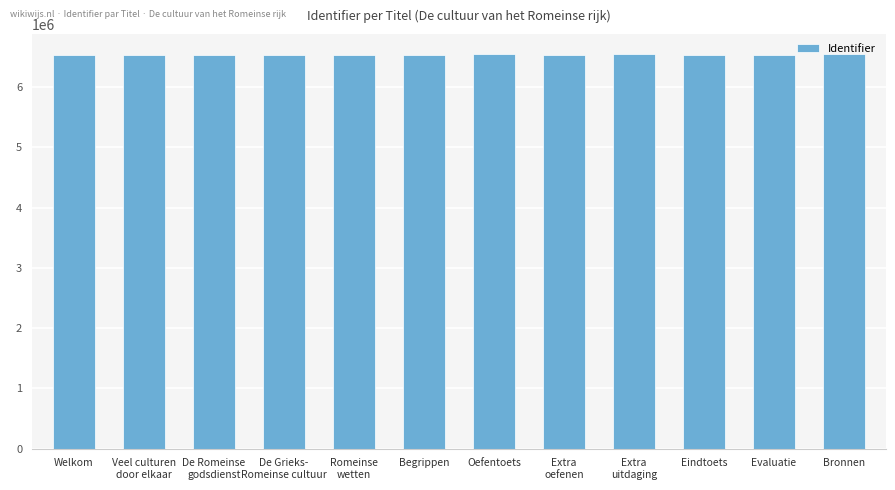

What is the value of the 10th bar from the left?

6531181